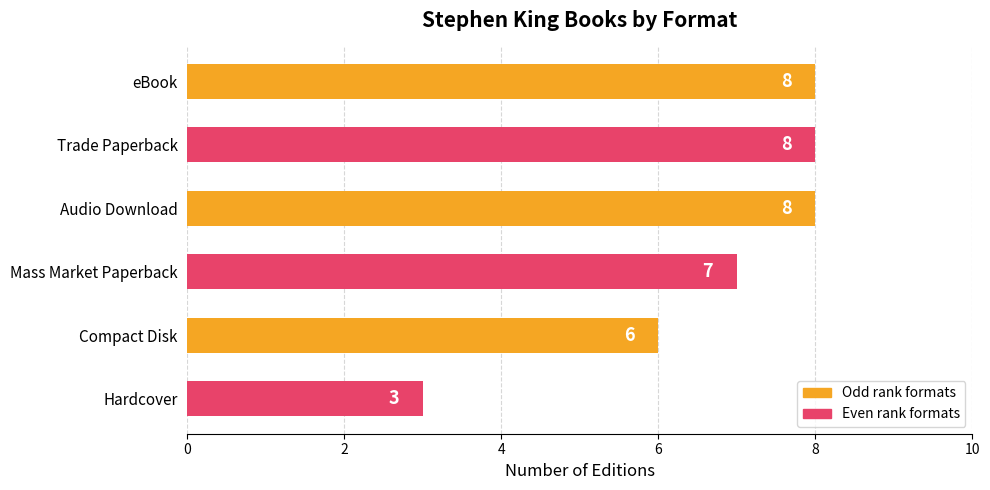

What is the smallest value displayed?

3